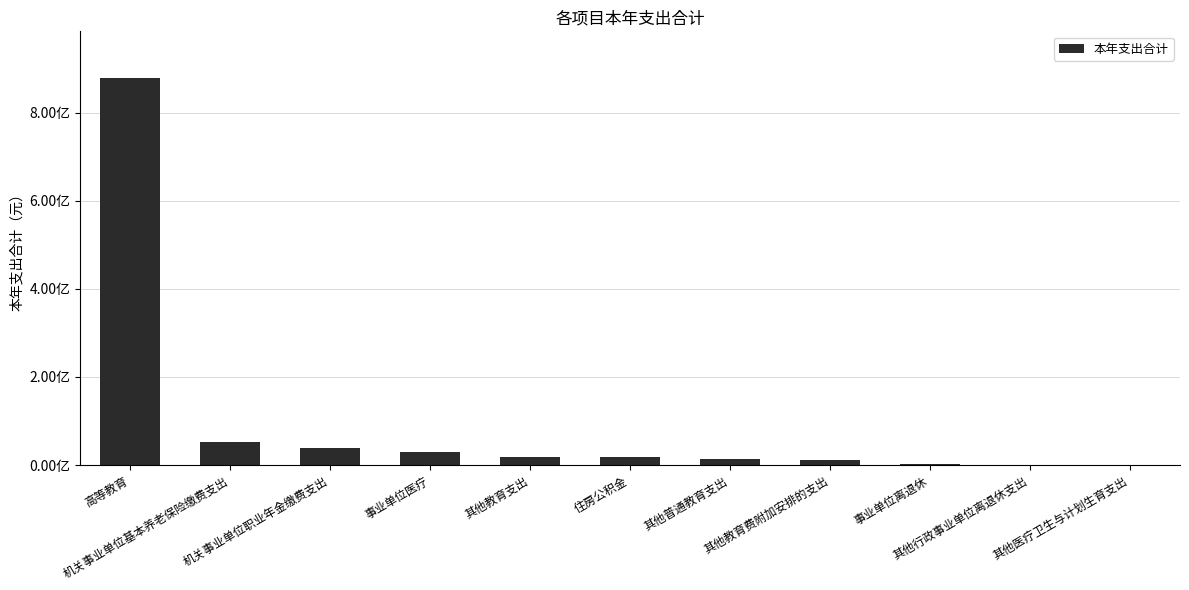

How many series are shown in this chart?

1